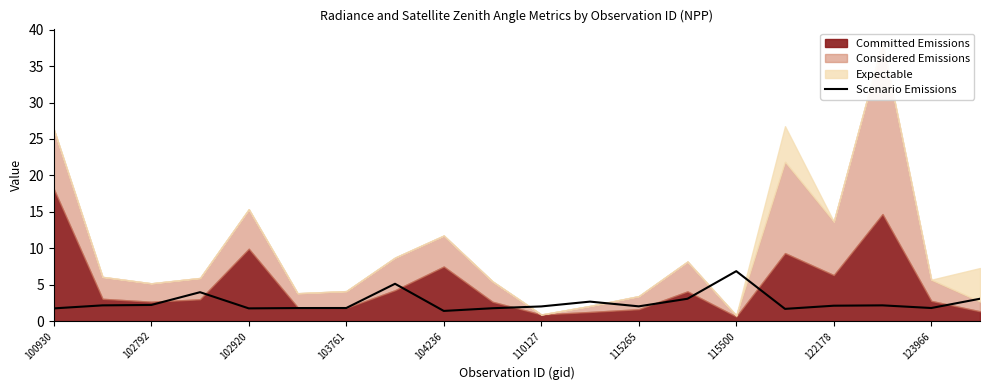

What is the minimum value for Scenario Emissions?

1.4